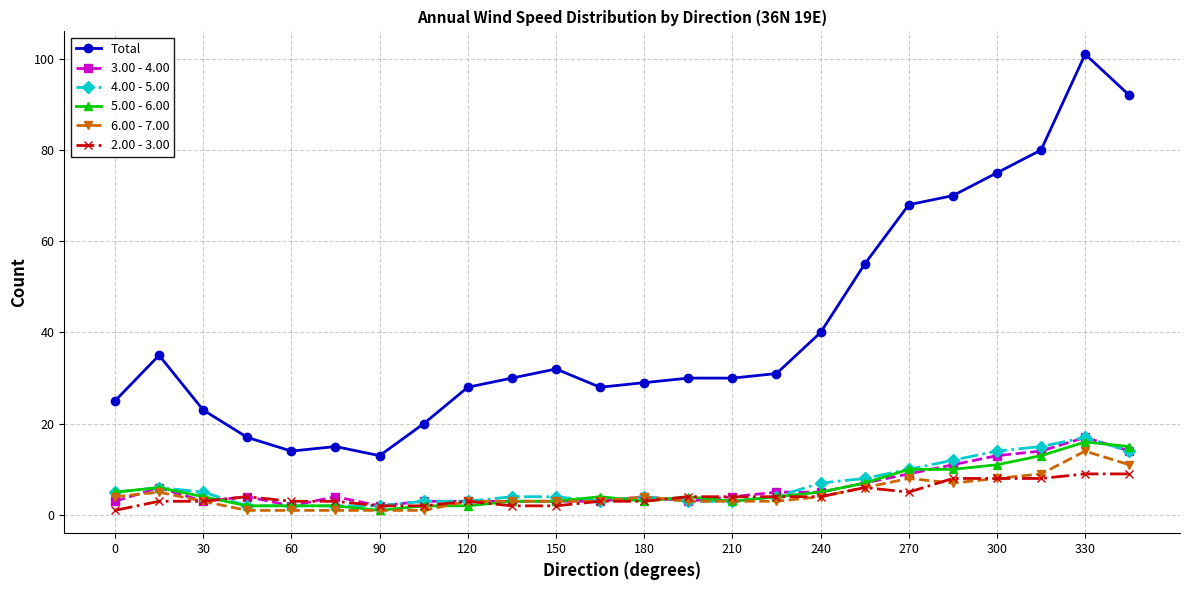

Which series has the largest total across all categories?

Total